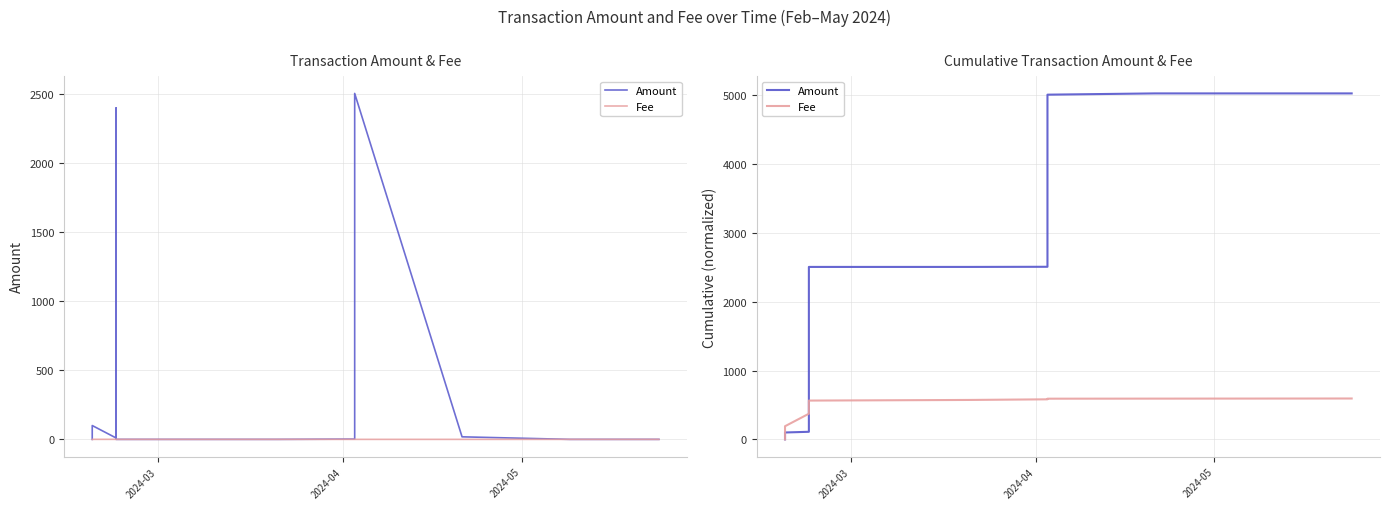

What is the total value across all series at 2024-03?

2.0